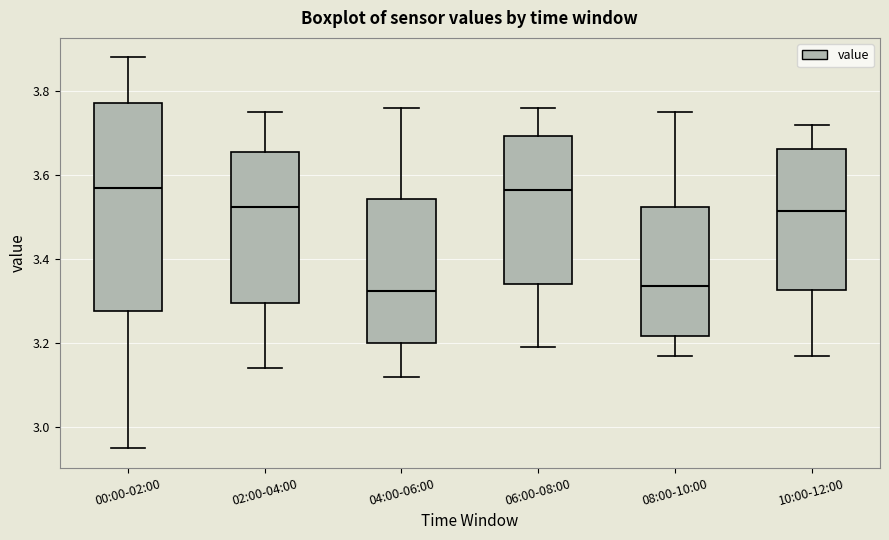

Which box is the tallest, from its lower edge to its upper edge?

00:00-02:00